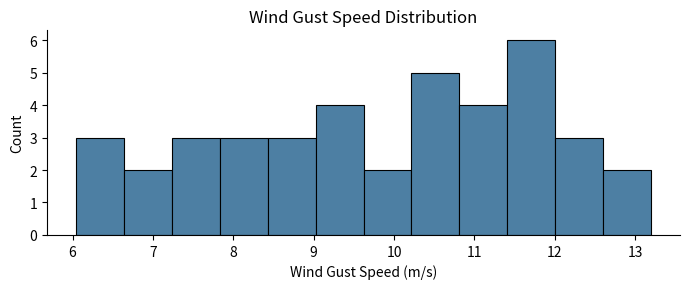

Reading left to right, list every bar in this chart as the range it spans on the x-axis followed by its height. Neither the bar edges nor the heights are printed on the chart, so give them approximately, as read against the axes.

6.0 to 6.6: 3
6.6 to 7.2: 2
7.2 to 7.8: 3
7.8 to 8.4: 3
8.4 to 9.0: 3
9.0 to 9.6: 4
9.6 to 10.2: 2
10.2 to 10.8: 5
10.8 to 11.4: 4
11.4 to 12.0: 6
12.0 to 12.6: 3
12.6 to 13.2: 2